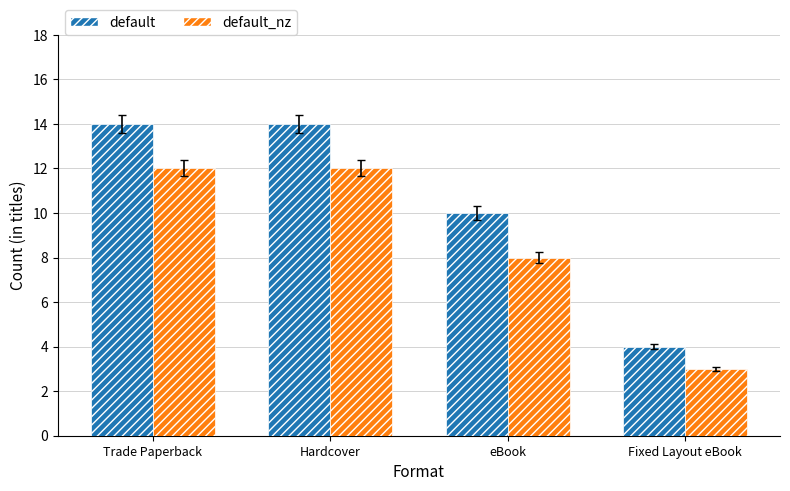

How many bars are there in total?

8